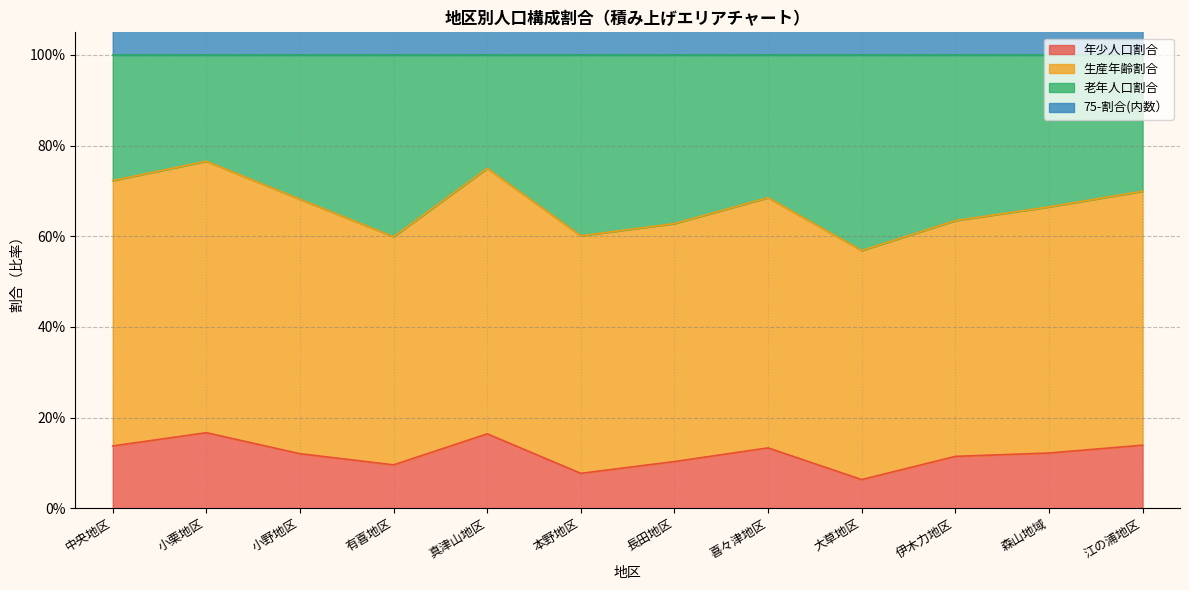

What position from the right is 有喜地区?

9